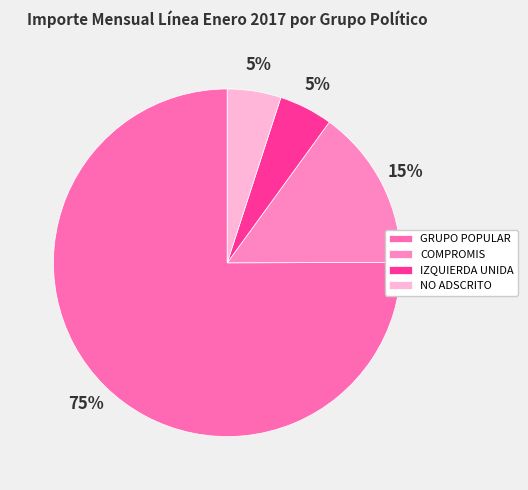

How many slices are in this pie chart?

5